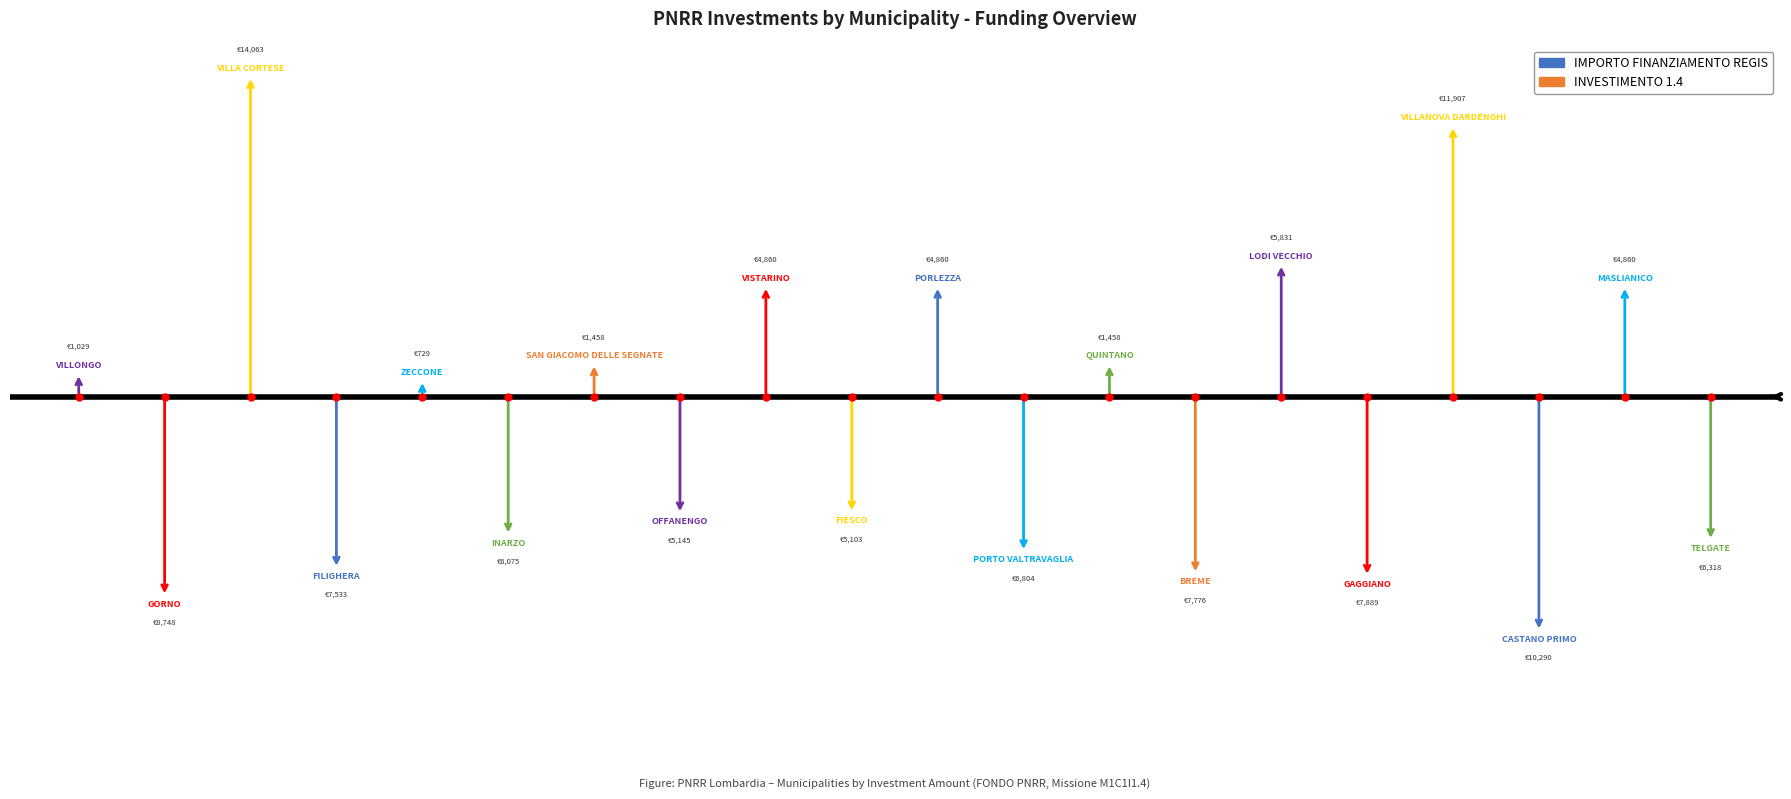

At which category does the chart reach its peak across all series?

VILLA CORTESE